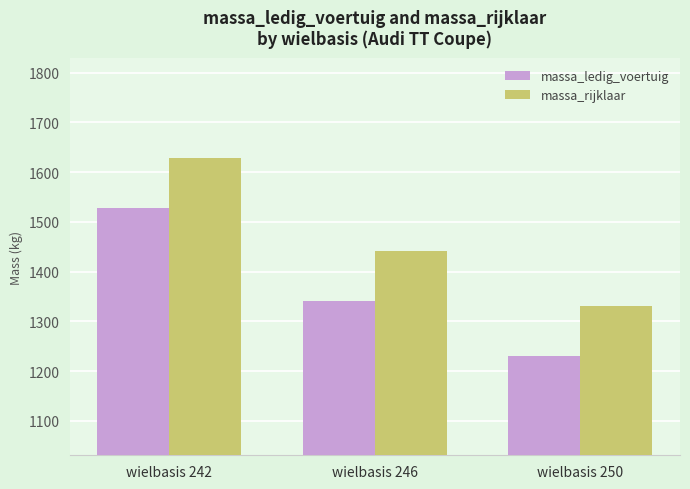

What is the total value across all series at wielbasis 242?

3158